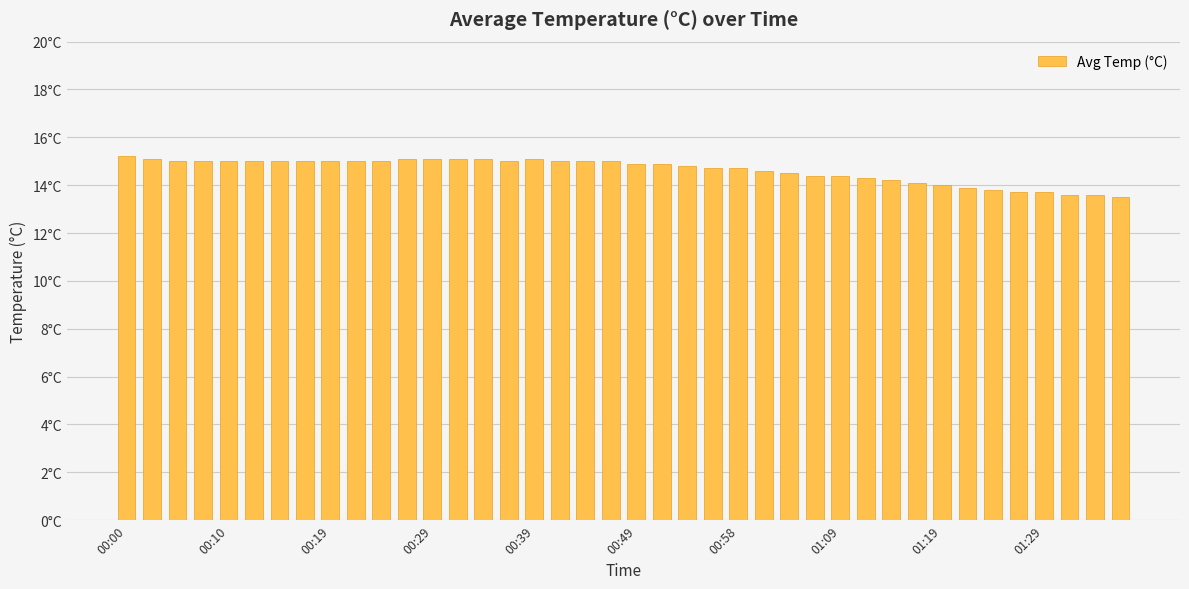

Are the bars horizontal?

No